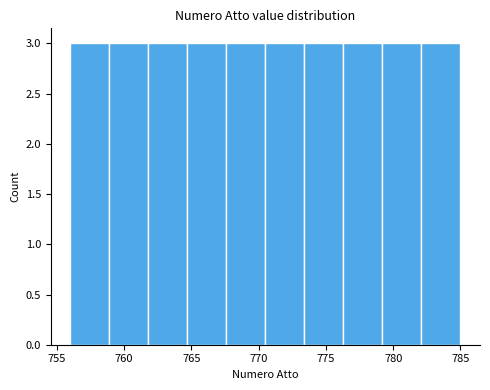

Reading left to right, transcribe this chart: for each bar, give the range it covers on the x-axis and its height. Neither the bar edges nor the heights are printed on the chart, so give them approximately, as read against the axes.

756.0 to 758.9: 3
758.9 to 761.8: 3
761.8 to 764.7: 3
764.7 to 767.6: 3
767.6 to 770.5: 3
770.5 to 773.4: 3
773.4 to 776.3: 3
776.3 to 779.2: 3
779.2 to 782.1: 3
782.1 to 785.0: 3